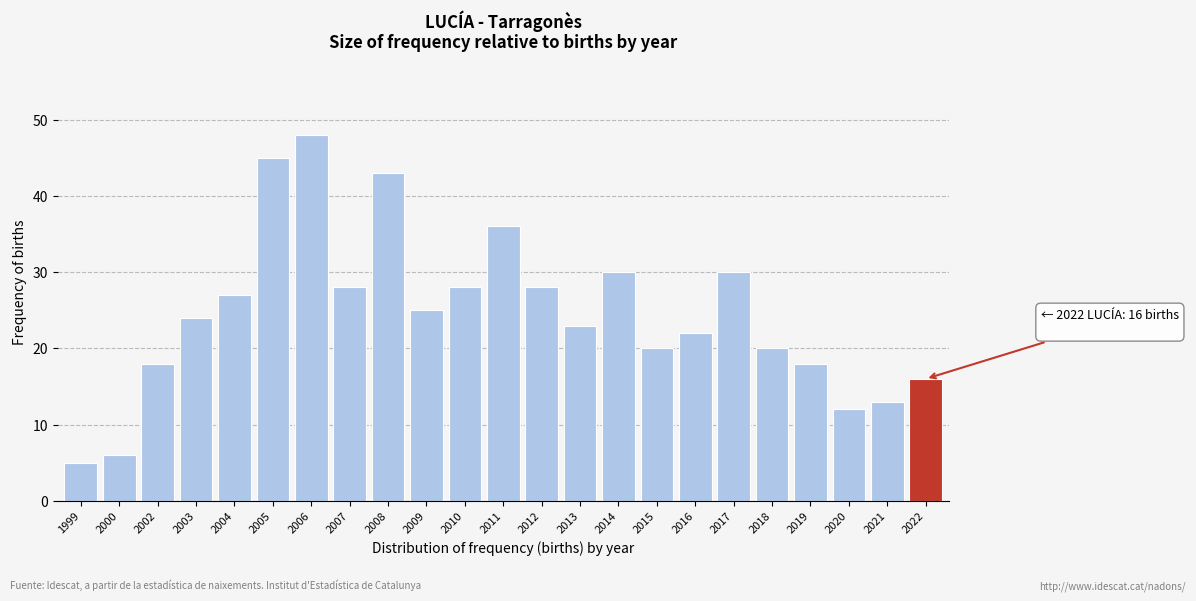

Reading left to right, transcribe all the data shown in this chart.

1999=5	2000=6	2002=18	2003=24	2004=27	2005=45	2006=48	2007=28	2008=43	2009=25	2010=28	2011=36	2012=28	2013=23	2014=30	2015=20	2016=22	2017=30	2018=20	2019=18	2020=12	2021=13	2022=16